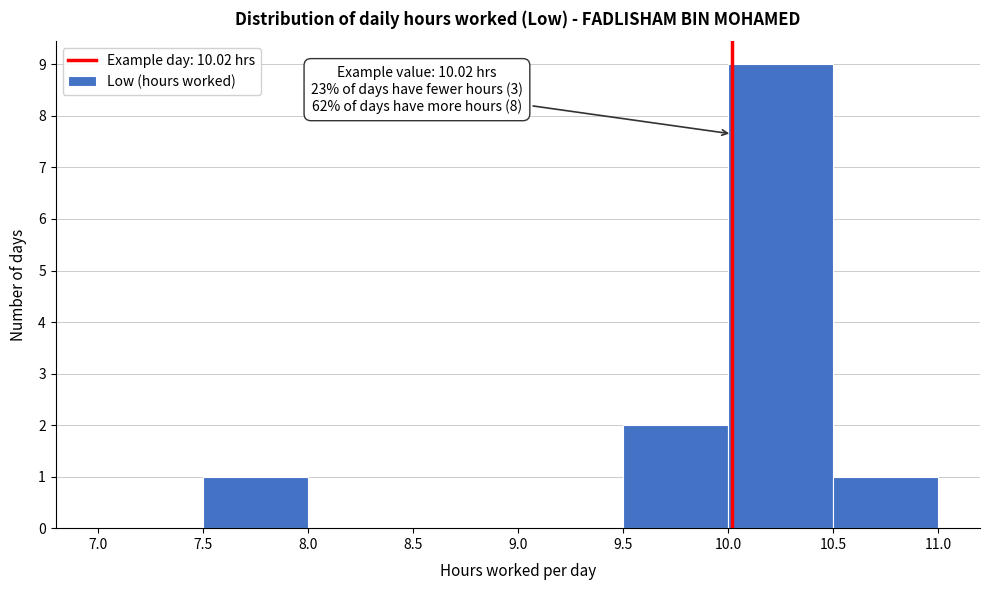

Over which range of the x-axis is the bar tallest?

10.0 to 10.5